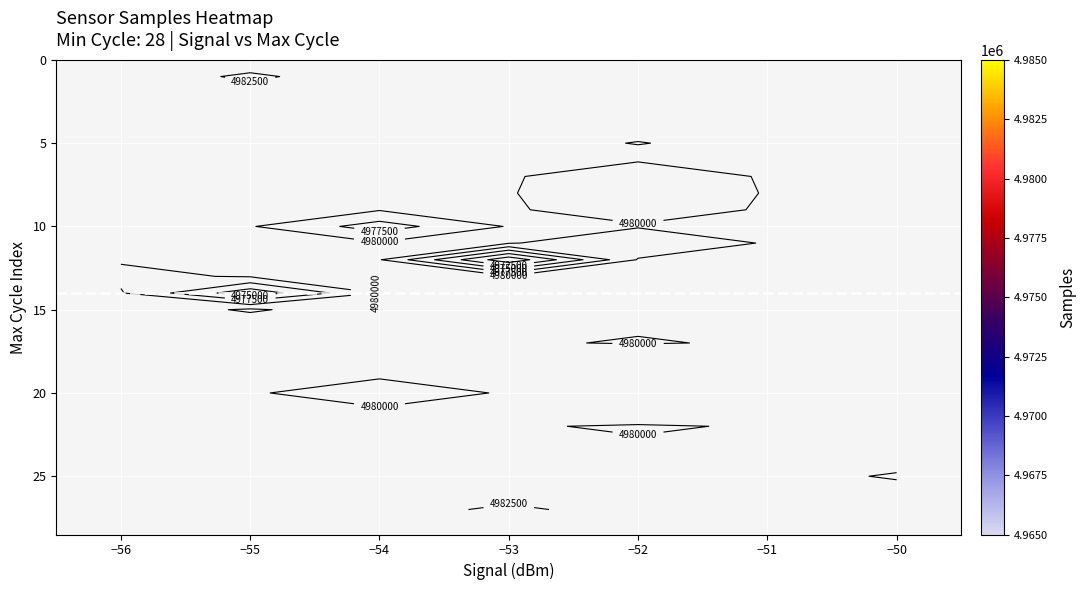

How many categories are shown in the chart?

7